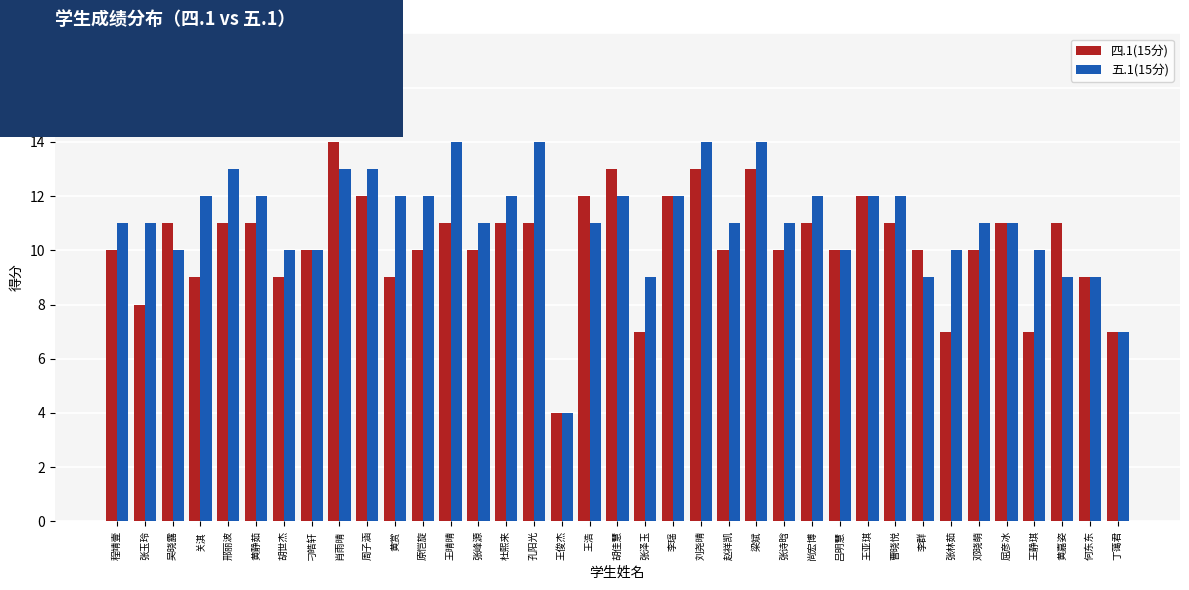

What position from the right is 黄赏?

27